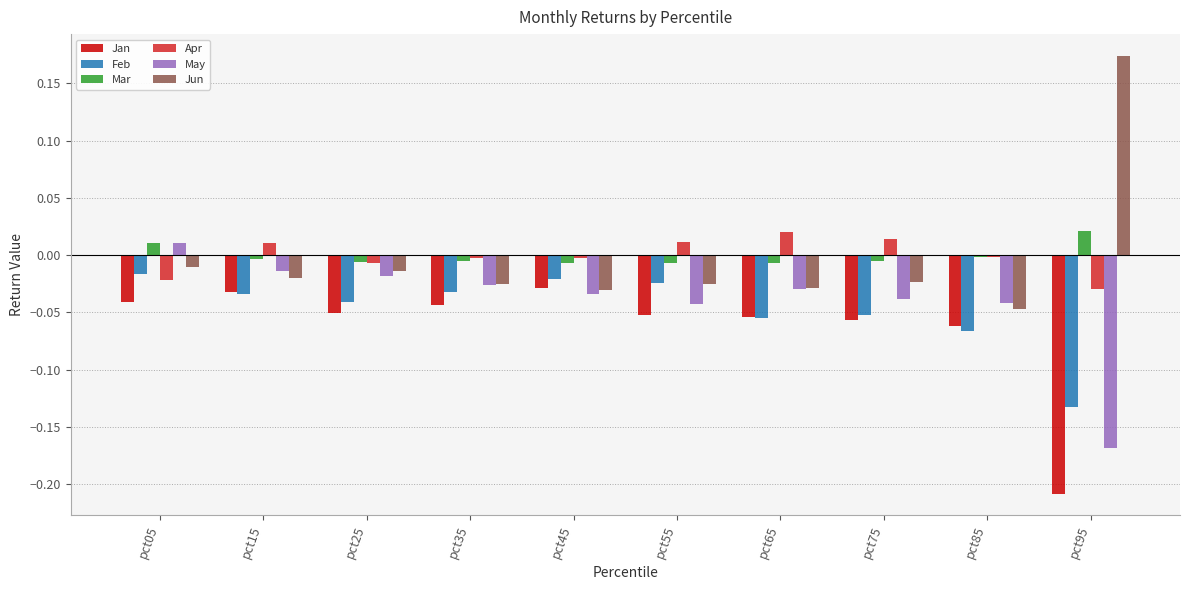

Which category has the lowest value across all series?

pct95